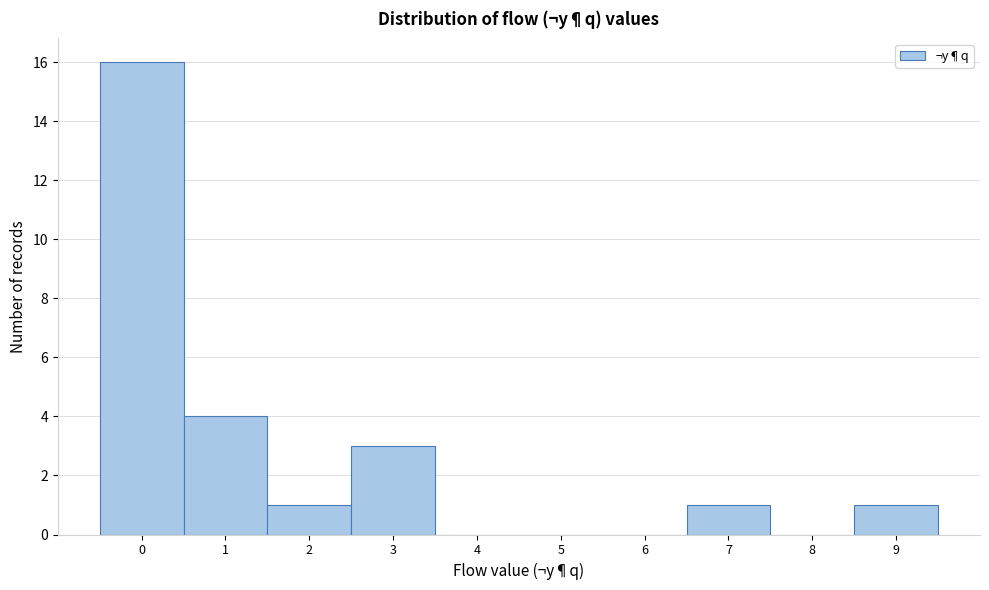

How tall is the bar that spans 0.5 to 1.5 on the x-axis? The values are not printed on the chart, so give them approximately, as read against the axis.

4